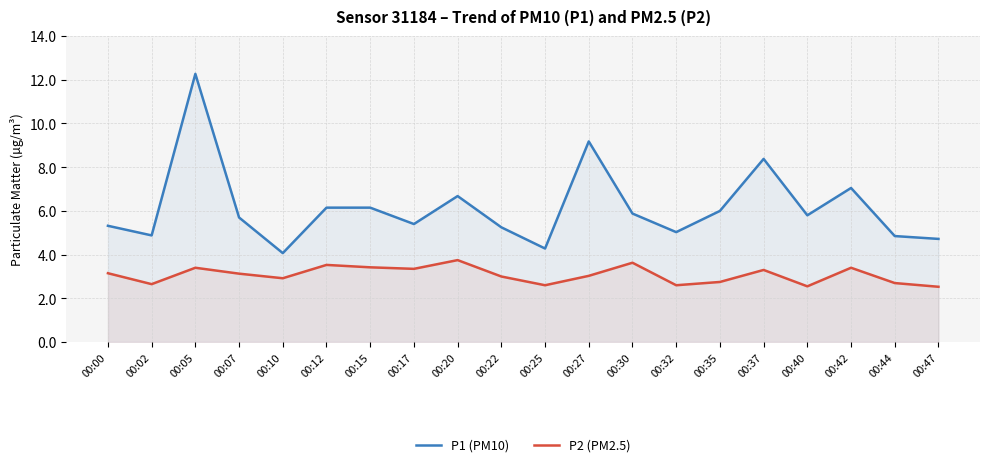

Is the value of P2 at 00:07 greater than the value of P1 at 00:05?

No